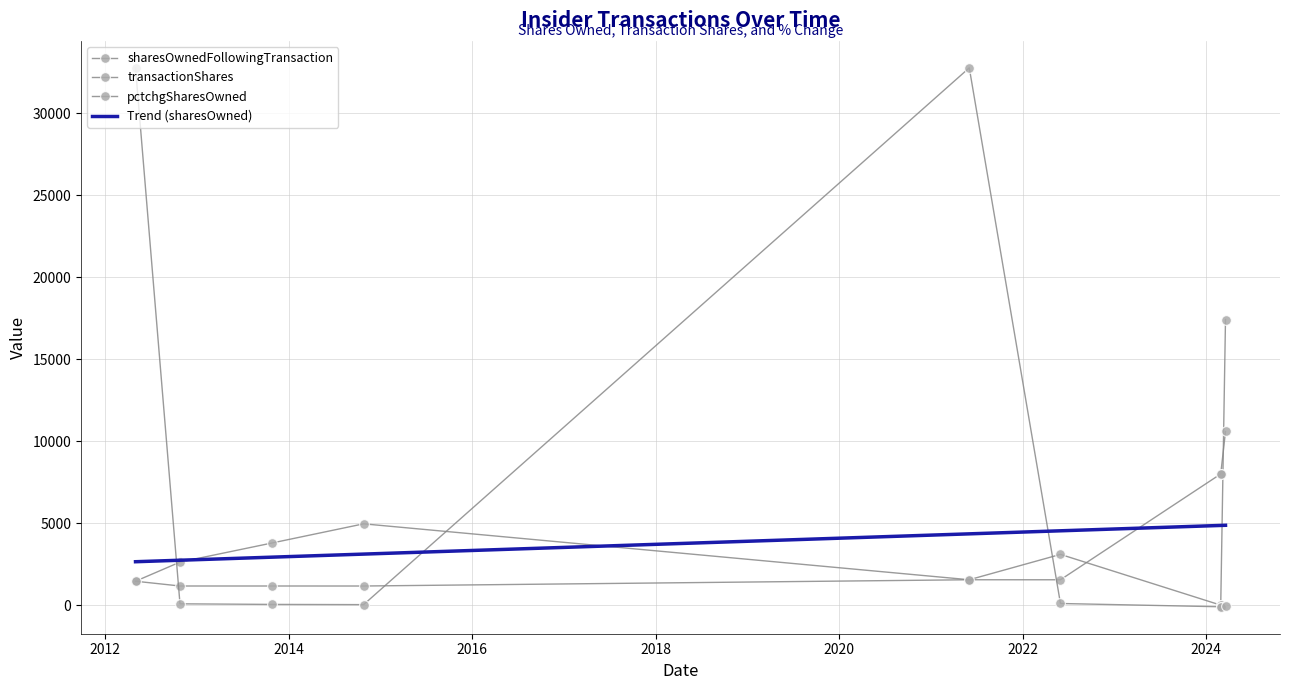

Which series has the largest total across all categories?

pctchgSharesOwned